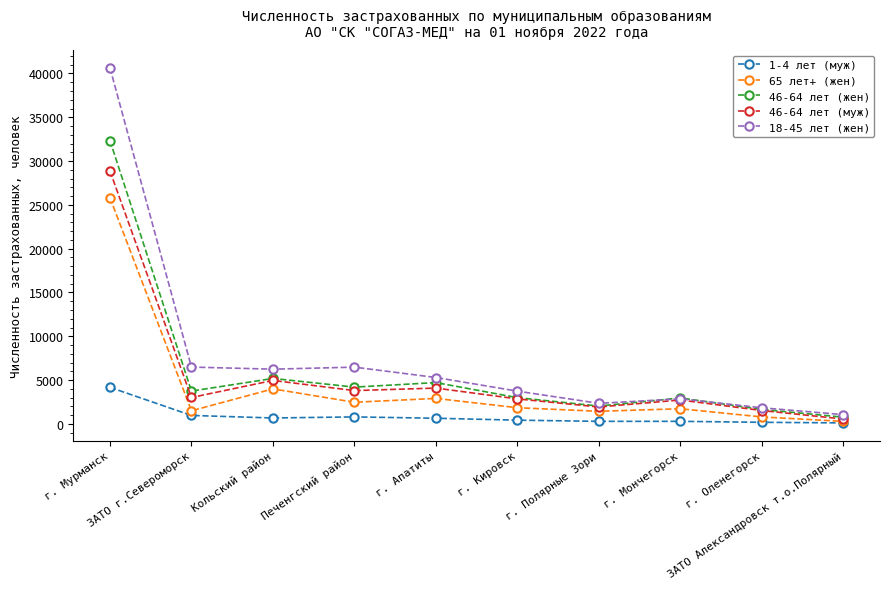

List the series in order of their peak value, lowest first.

1-4 лет (муж), 65 лет+ (жен), 46-64 лет (муж), 46-64 лет (жен), 18-45 лет (жен)